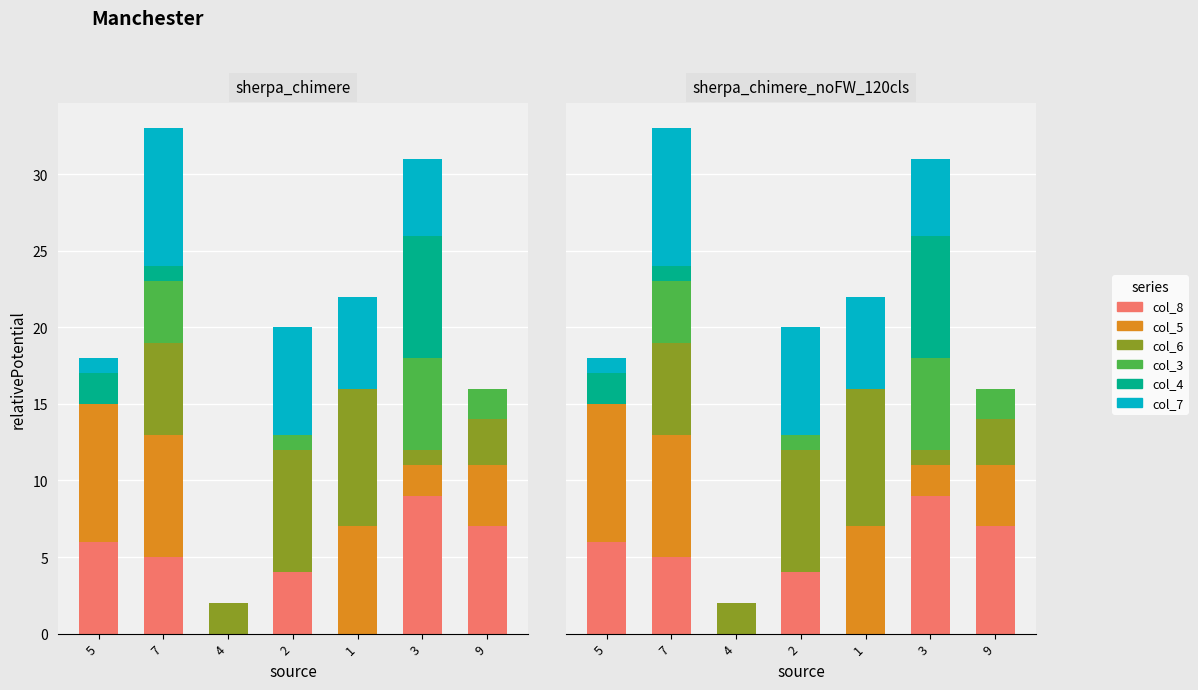

Reading right to left, list all the values displayed in this chart.

col_8: 7	9	0	4	0	5	6
col_5: 4	2	7	0	0	8	9
col_6: 3	1	9	8	2	6	0
col_3: 2	6	0	1	0	4	0
col_4: 0	8	0	0	0	1	2
col_7: 0	5	6	7	0	9	1